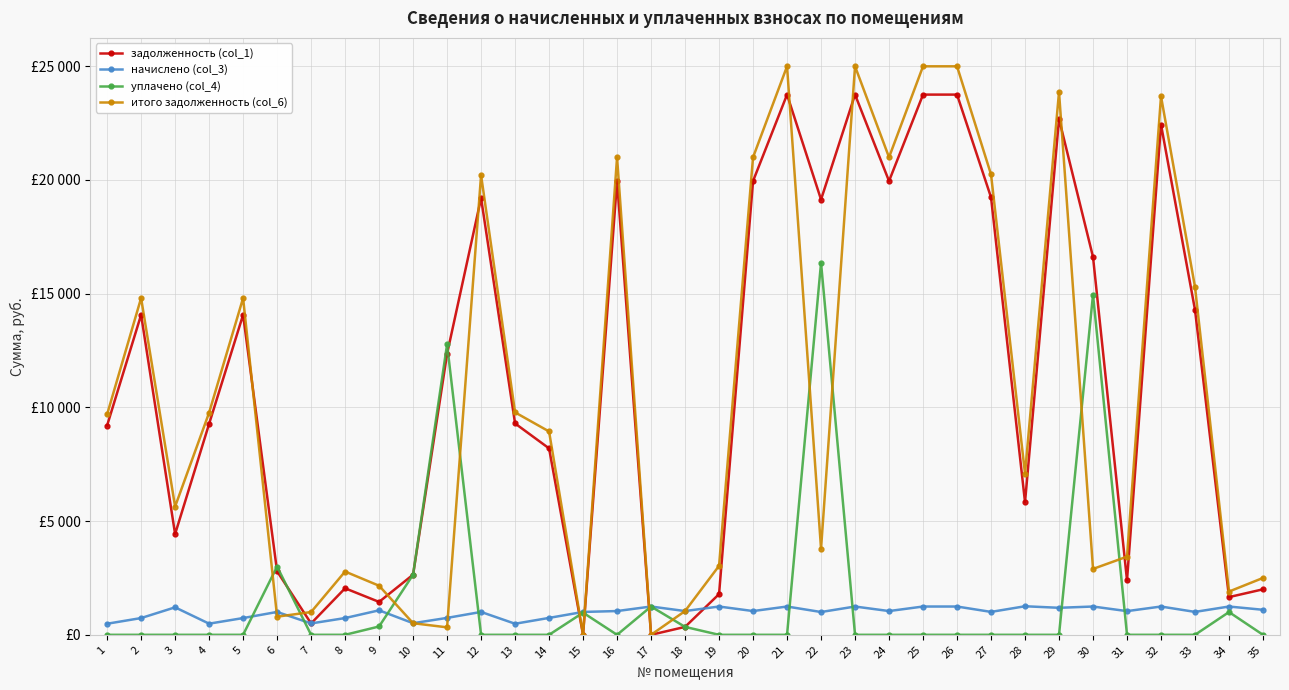

What are all the series names shown in the legend?

задолженность (col_1), начислено (col_3), уплачено (col_4), итого задолженность (col_6)